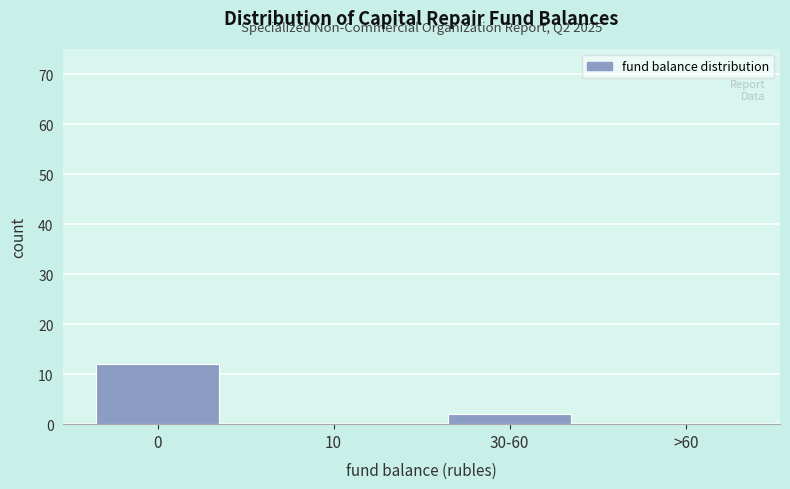

Reading left to right, what are all the values shown in this chart?

0=12	10=0	30-60=2	>60=0